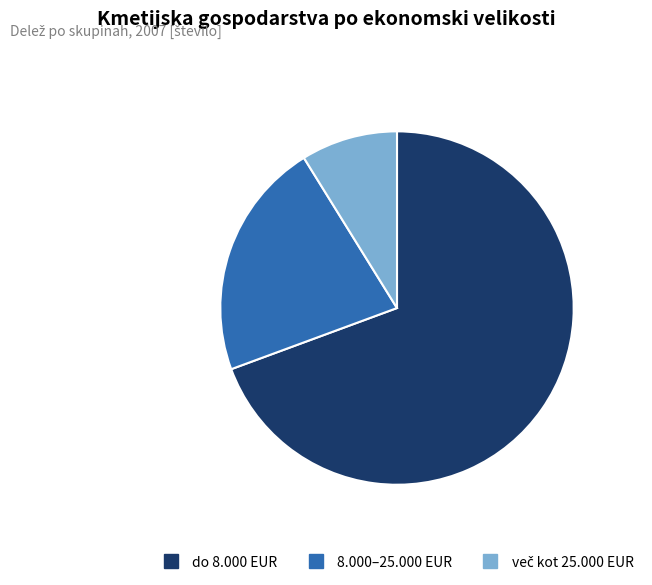

Approximately how many times larger is the value at 8.000–25.000 EUR compared to do 8.000 EUR?

0.3